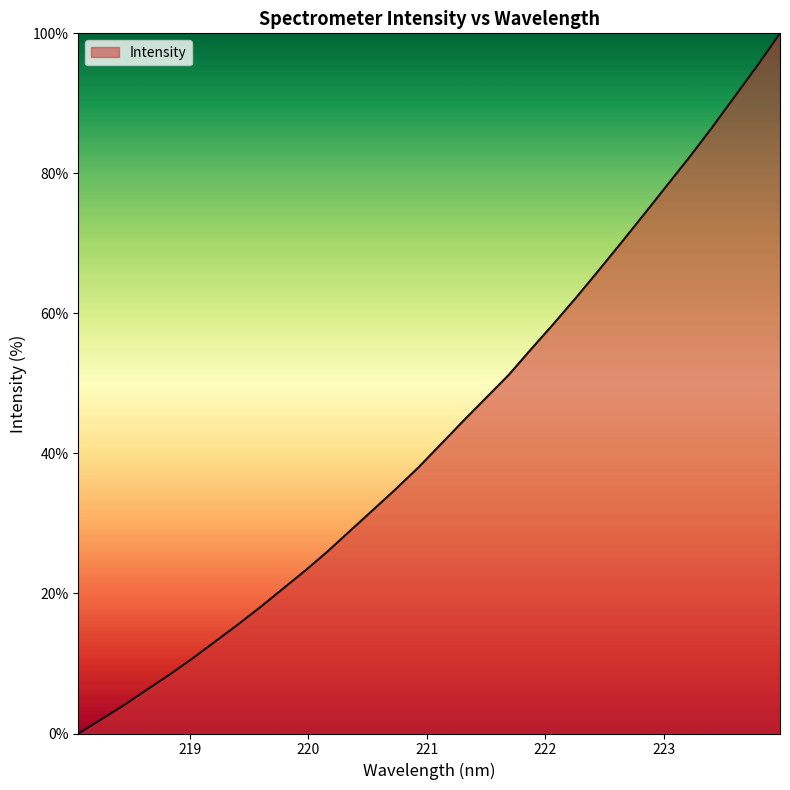

What is the greatest value displayed?

100.0